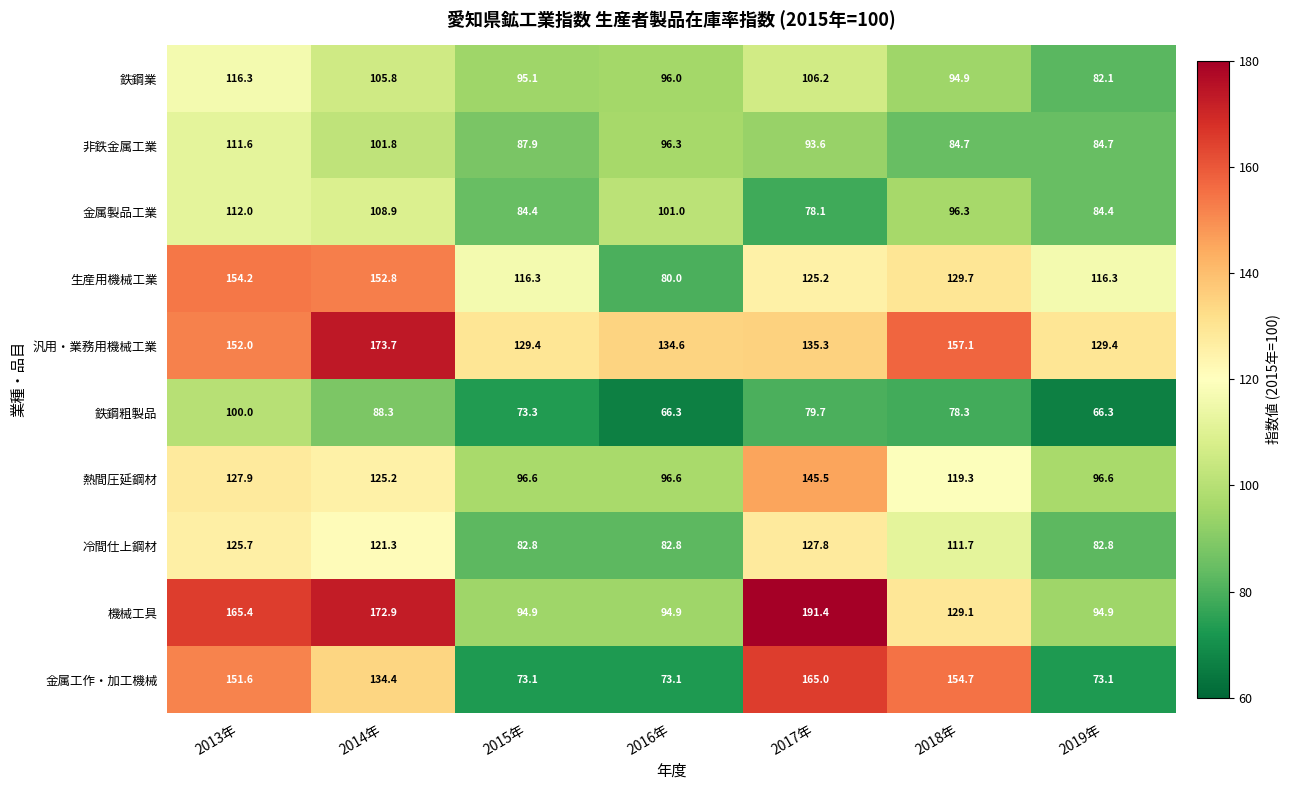

Is it true that 金属工作・加工機械 equals 105.1 at 2019年?

False